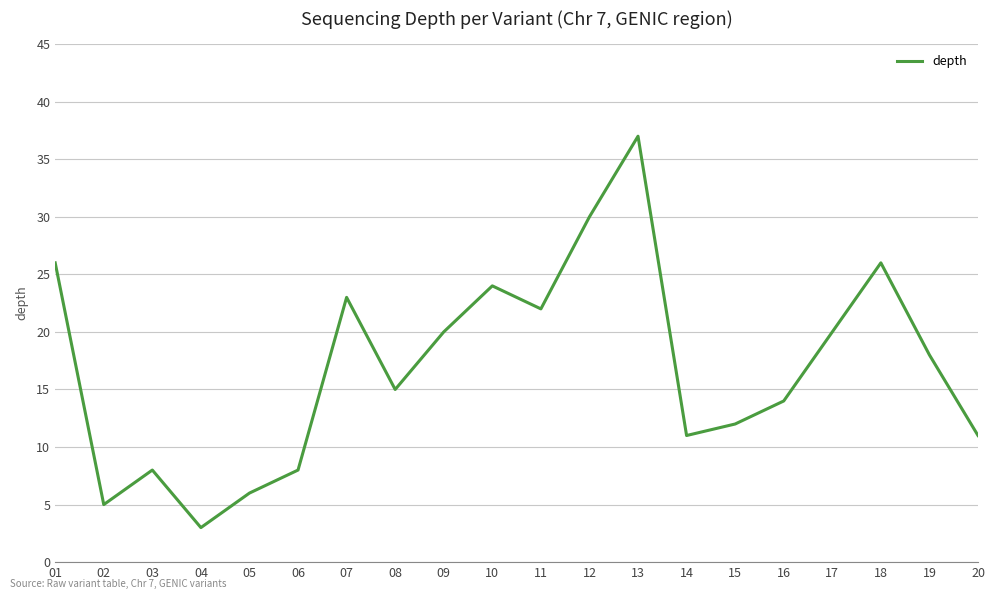

Where is the first local minimum?

02